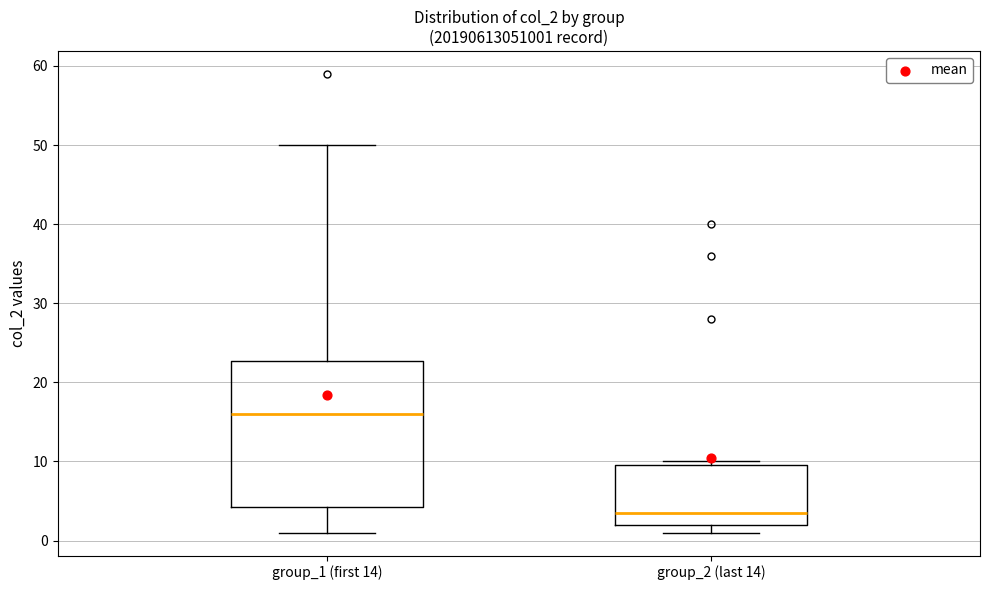

Where is the upper edge of the box for group_1 (first 14) on the y-axis? The values are not printed on the chart, so give them approximately, as read against the axis.

23